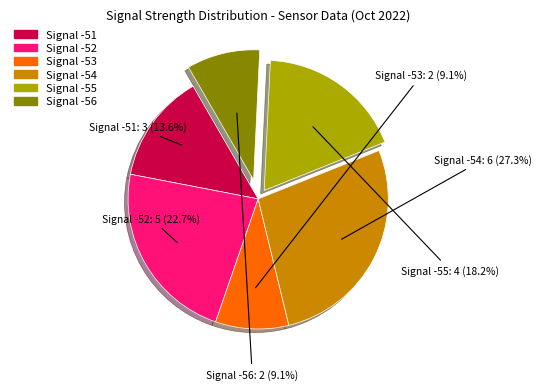

Does any single category account for the majority?

No